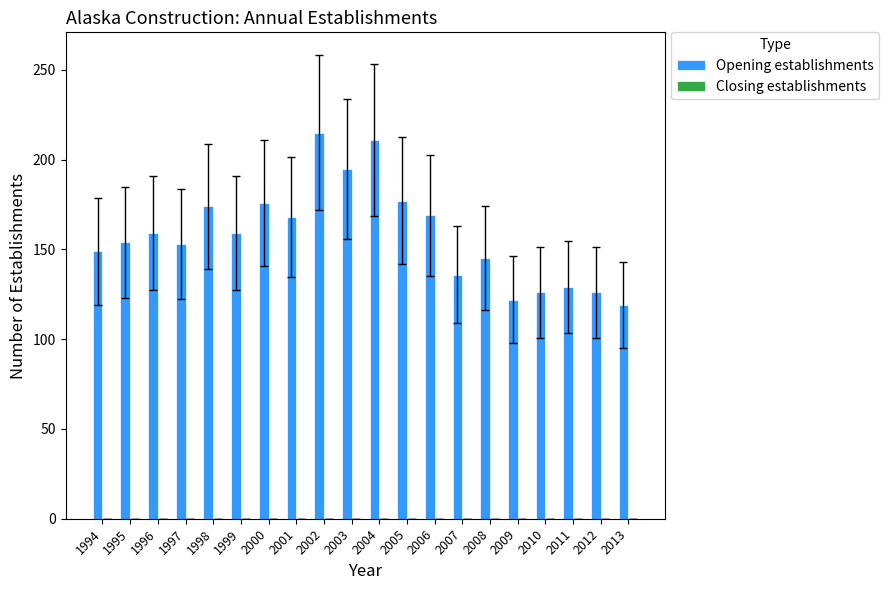

What is the smallest value displayed?

119